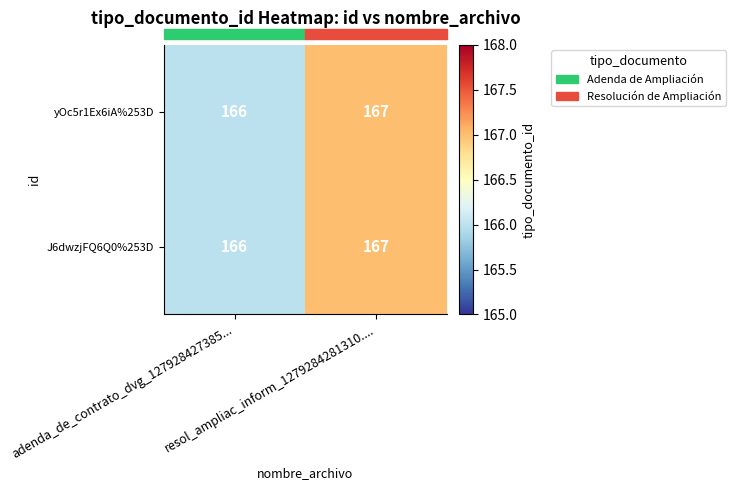

What is the sum of all yOc5r1Ex6iA%253D values?

333